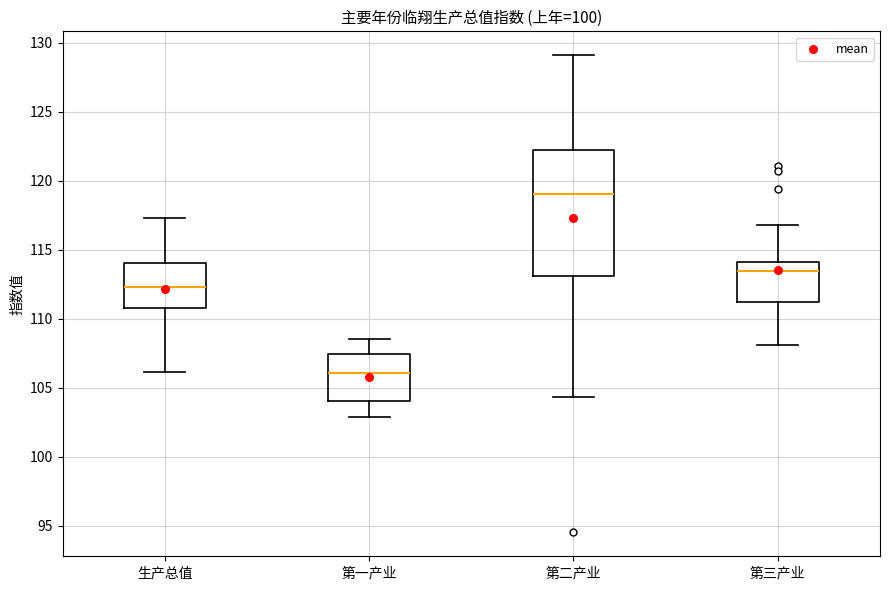

Where is the lower edge of the box for 生产总值 on the y-axis? The values are not printed on the chart, so give them approximately, as read against the axis.

111.0